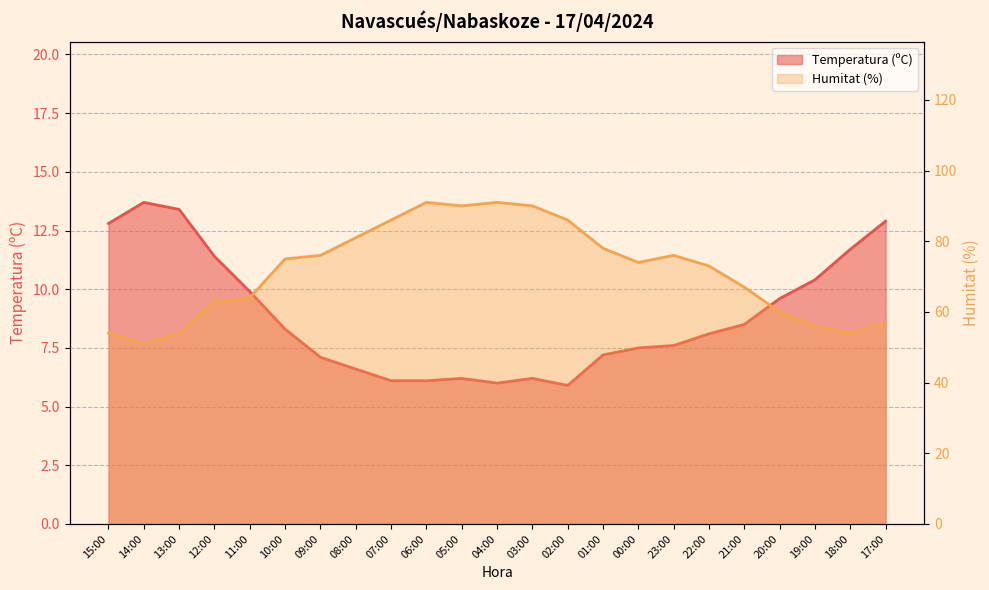

What is the difference between the second highest and second lowest values in the Temperatura (ºC) series?

7.4